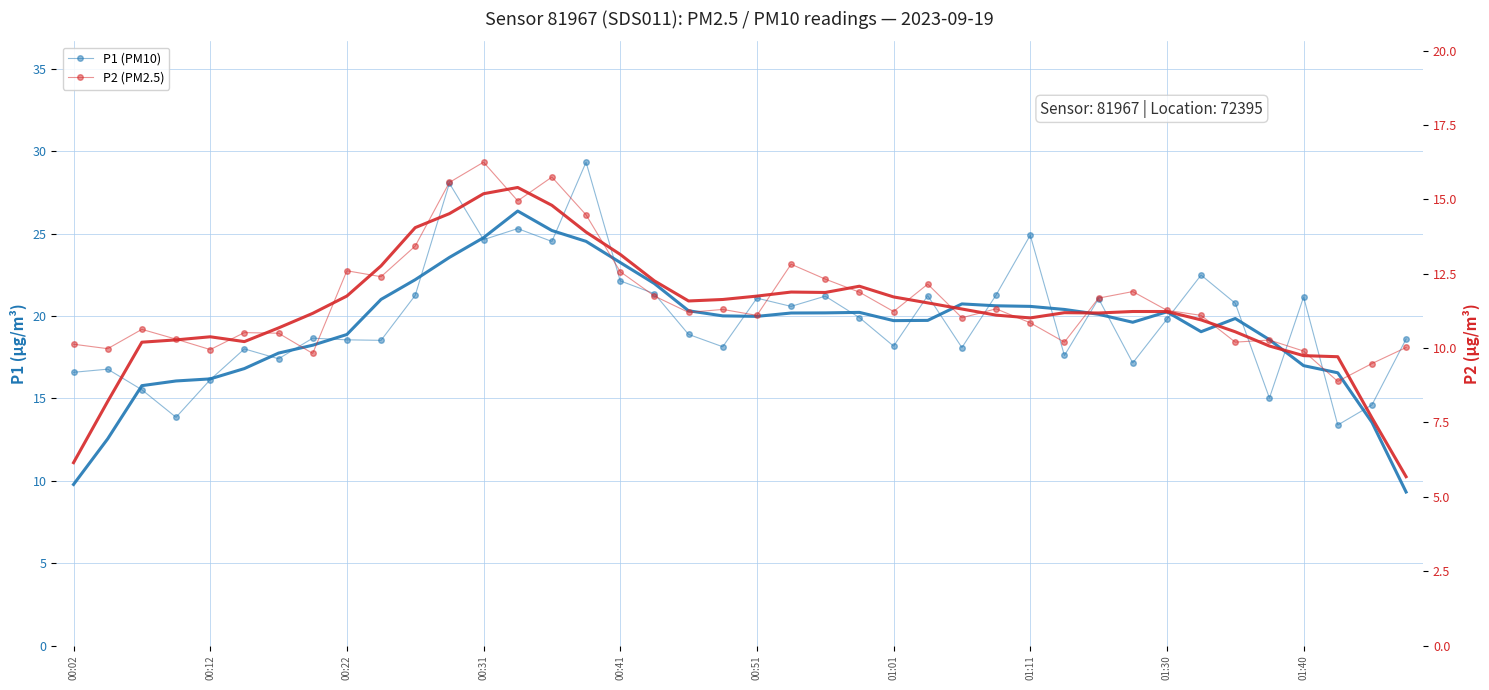

What is the difference between the second highest and minimum values in the P1 (PM10) series?

14.7